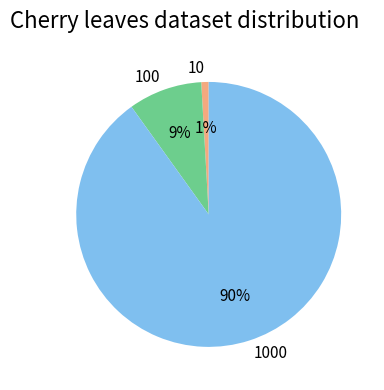

Which category accounts for the majority?

1000